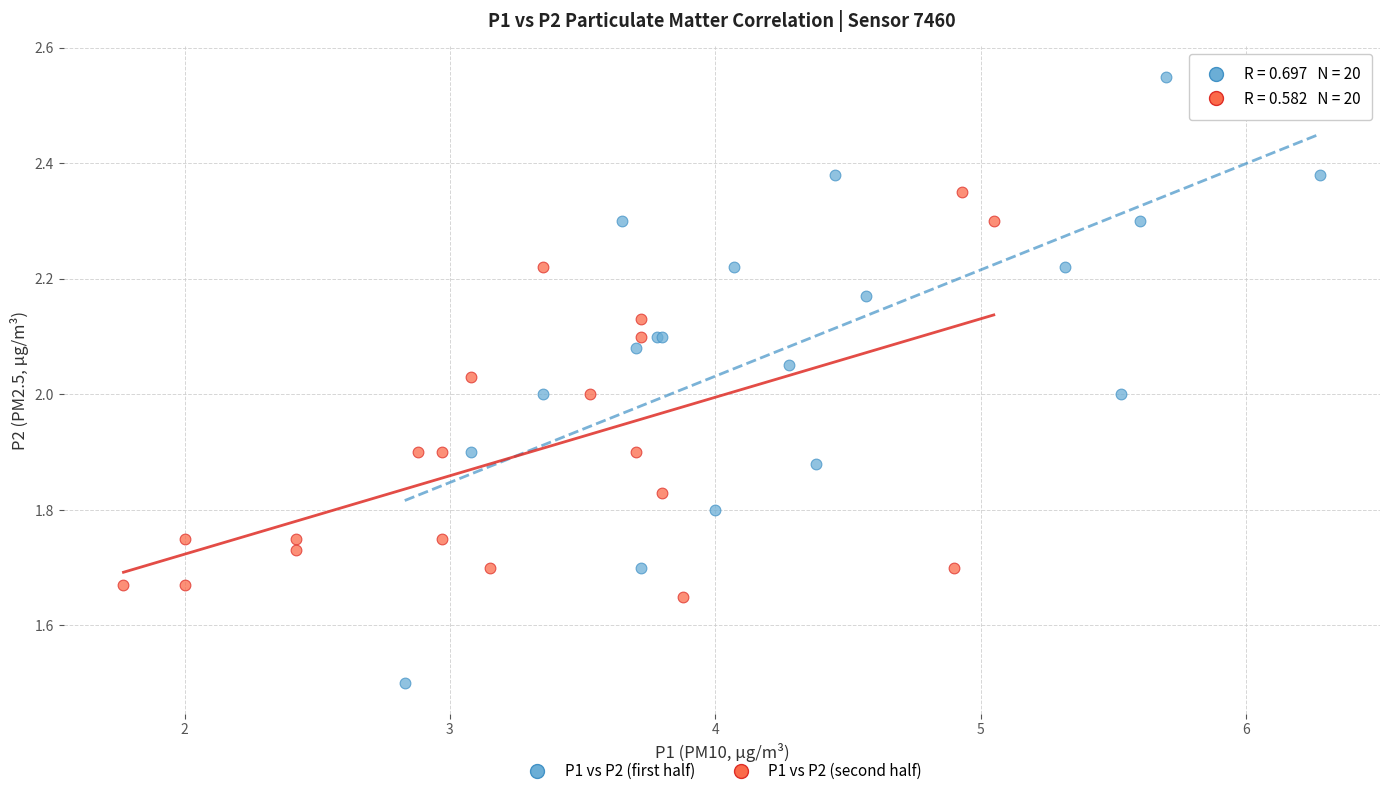

Which series contains the highest Y value?

P1 vs P2 (first half)